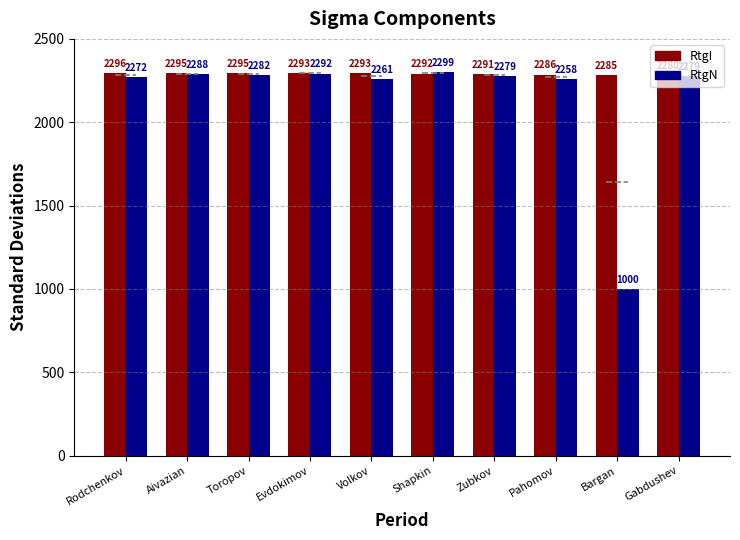

How many bars are there in total?

20